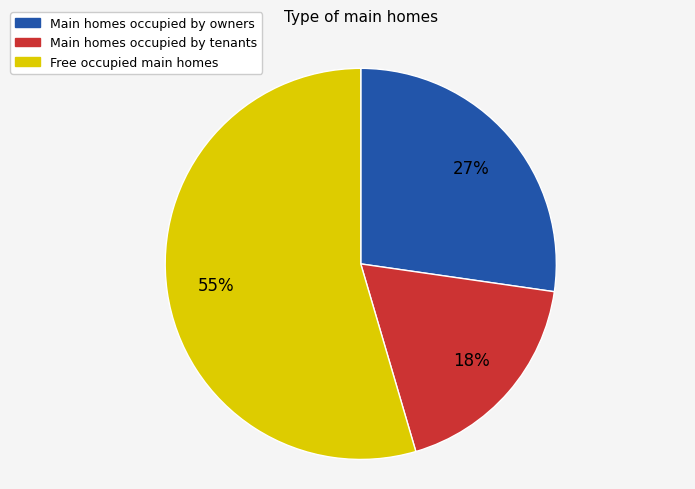

Between Main homes occupied by tenants and Free occupied main homes, which is larger?

Free occupied main homes